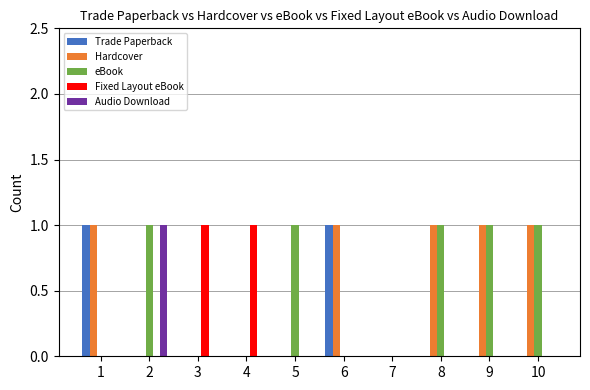

How many categories are shown in the chart?

10